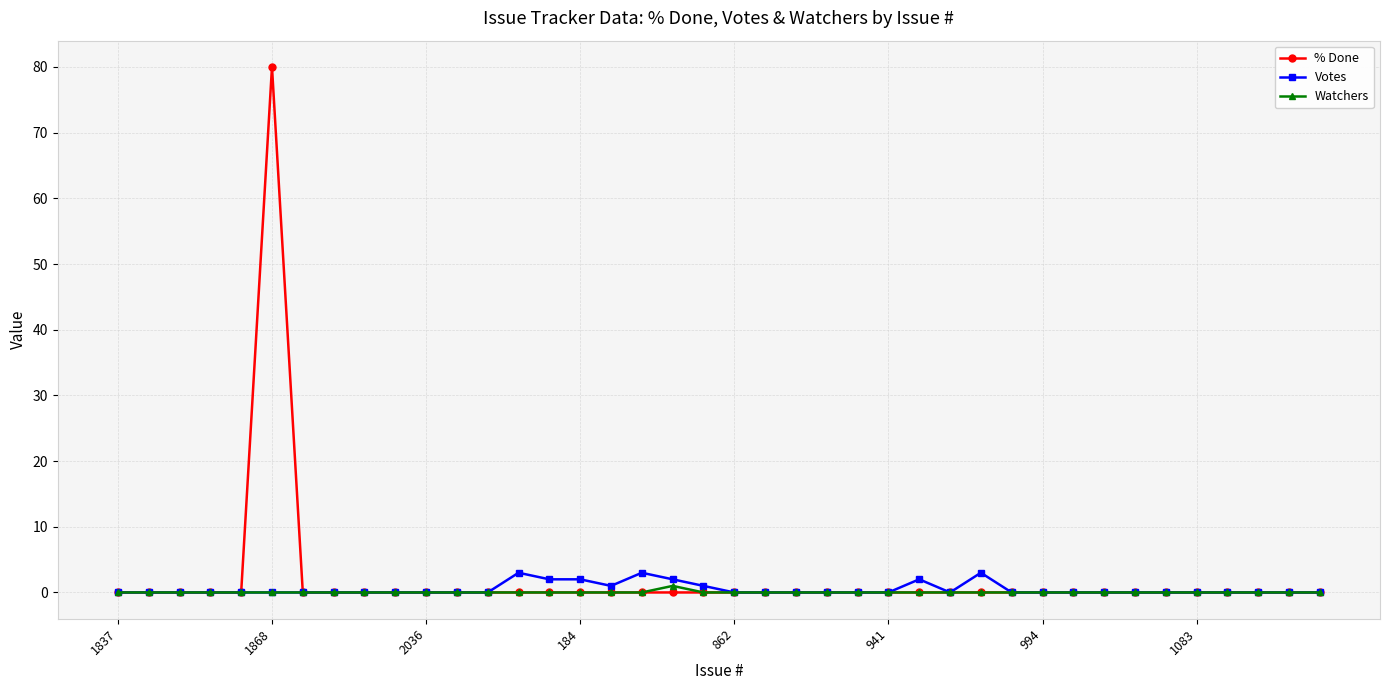

Which series has the largest range (max minus min)?

% Done